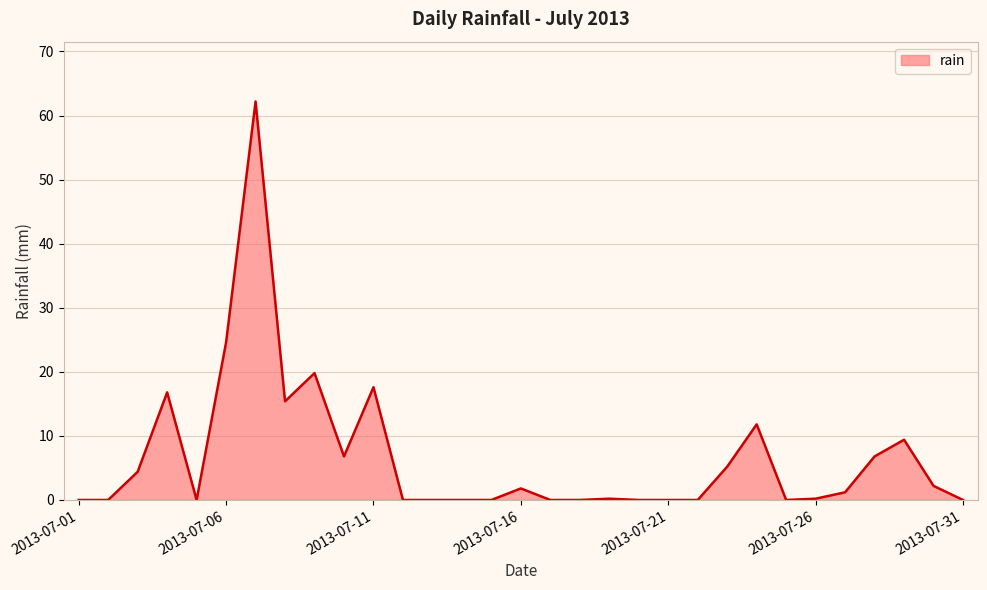

What is the difference between the maximum and minimum values?

62.2